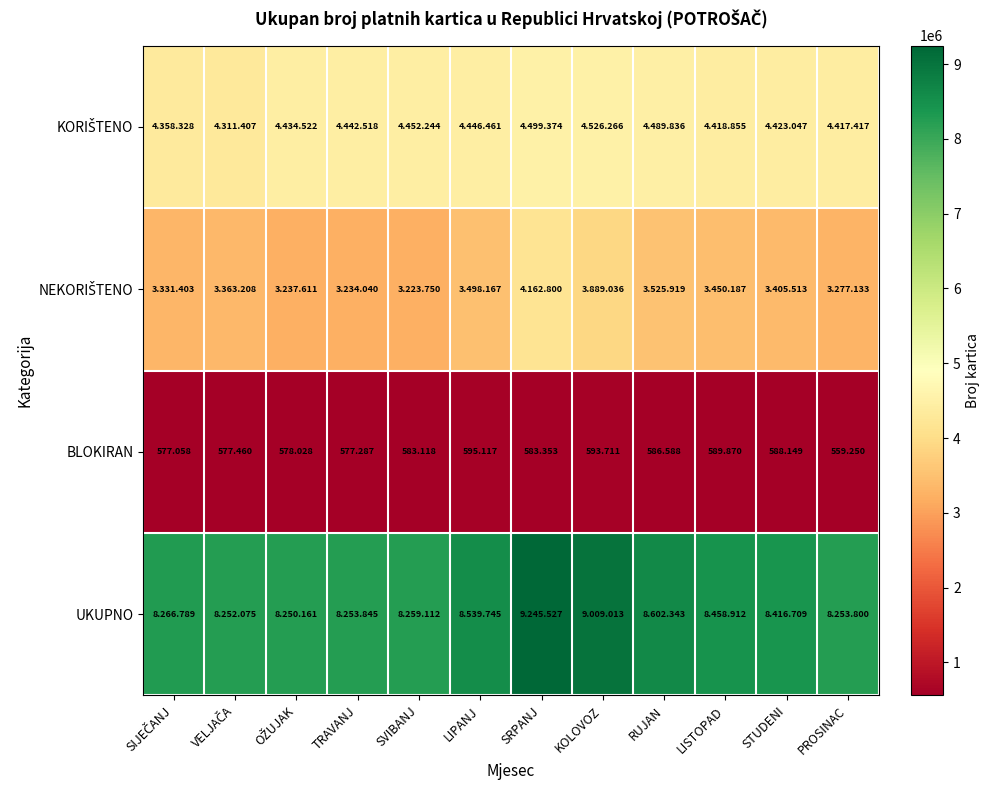

Which category has the highest value across all series?

SRPANJ